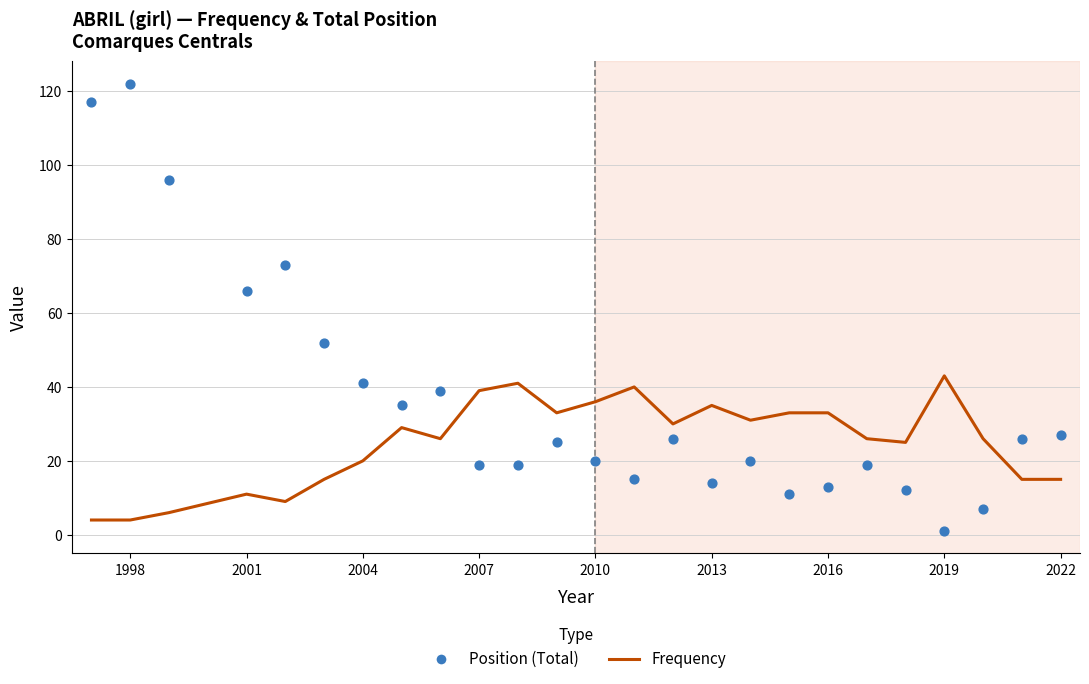

Which series has the largest total across all categories?

Position (Total)